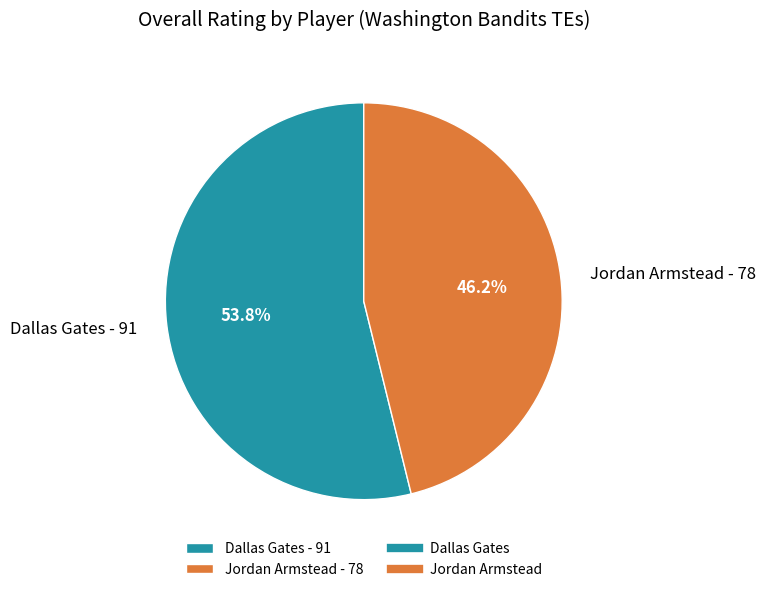

To the nearest percent, what percentage of the pie is Jordan Armstead?

46%